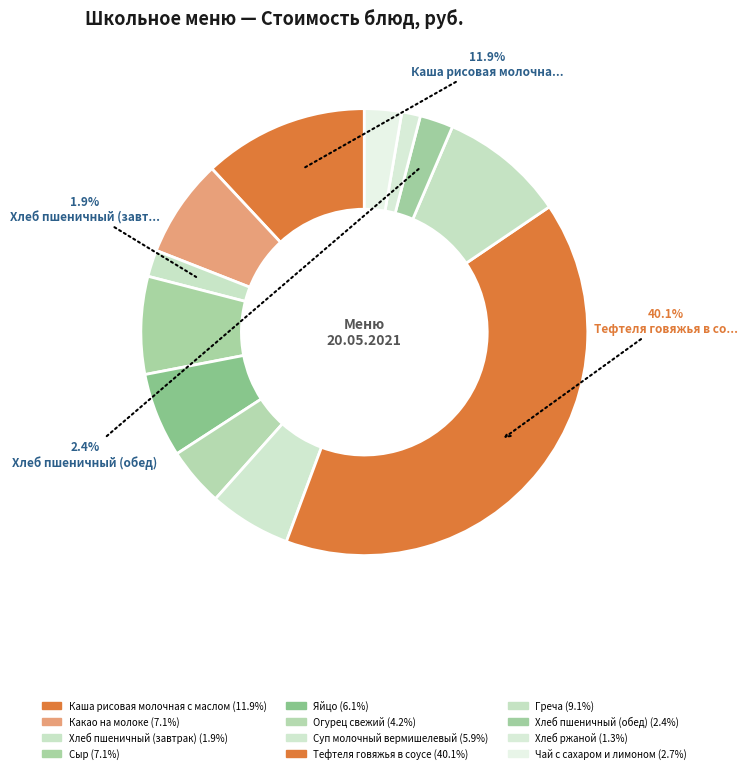

Count the number of slices in the pie.

12